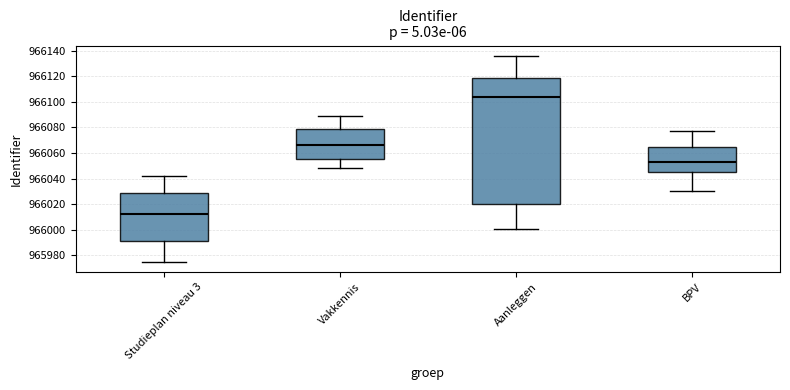

Which box's median line is the highest?

Aanleggen